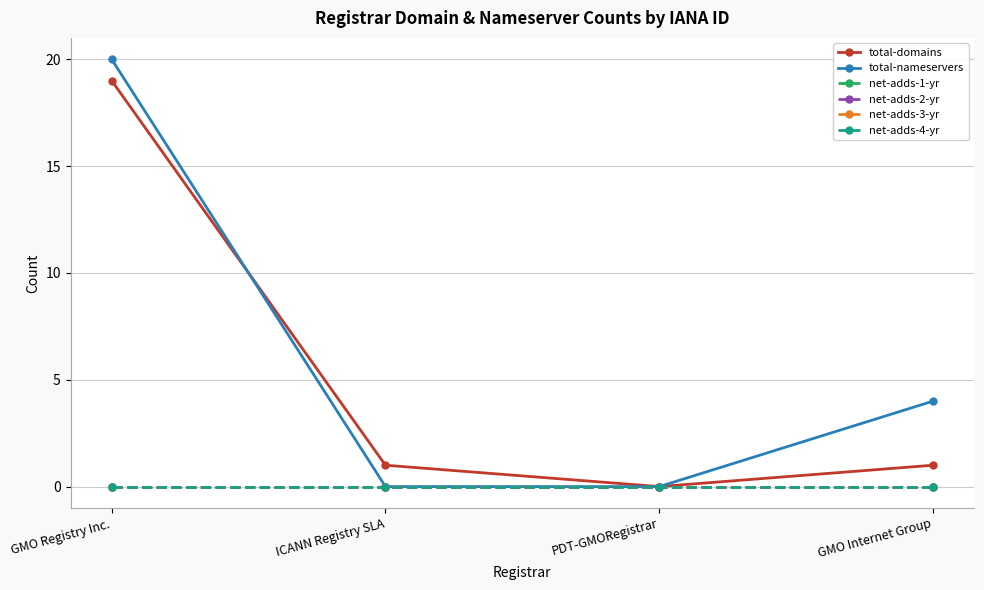

Is the value of net-adds-1-yr at GMO Internet Group greater than the value of total-domains at PDT-GMORegistrar?

No